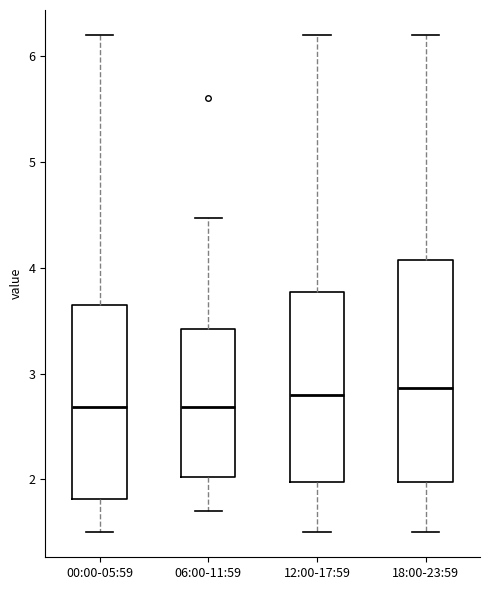

Which box is the tallest, from its lower edge to its upper edge?

18:00-23:59